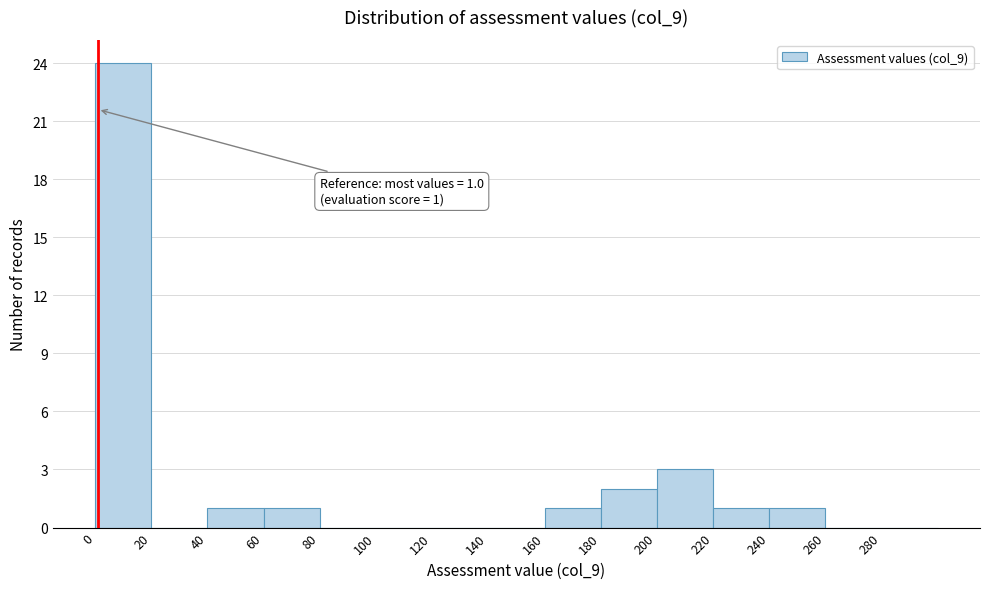

Which range on the x-axis has the tallest bar?

0 to 20